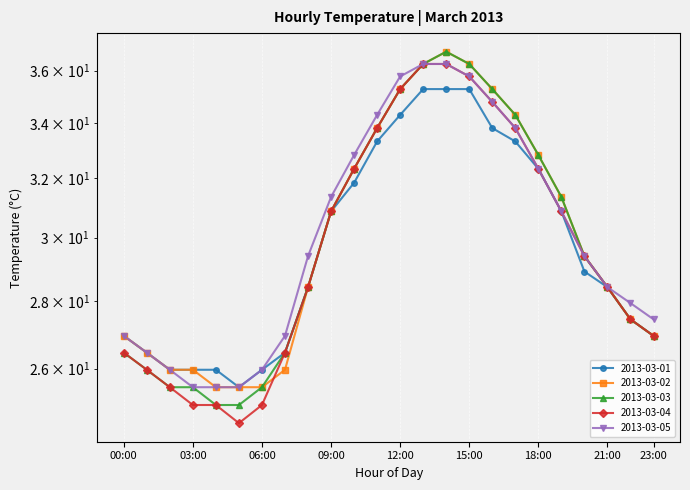

Reading left to right, what are all the values shown in this chart?

2013-03-01: 26.9	26.5	26.0	26.0	26.0	25.5	26.0	26.5	28.4	30.9	31.9	33.3	34.3	35.3	35.3	35.3	33.8	33.3	32.3	30.9	28.9	28.4	27.4	26.9
2013-03-02: 26.9	26.5	26.0	26.0	25.5	25.5	25.5	26.0	28.4	30.9	32.3	33.8	35.3	36.3	36.8	36.3	35.3	34.3	32.8	31.4	29.4	28.4	27.4	26.9
2013-03-03: 26.5	26.0	25.5	25.5	25.0	25.0	25.5	26.5	28.4	30.9	32.3	33.8	35.3	36.3	36.8	36.3	35.3	34.3	32.8	31.4	29.4	28.4	27.4	26.9
2013-03-04: 26.5	26.0	25.5	25.0	25.0	24.5	25.0	26.5	28.4	30.9	32.3	33.8	35.3	36.3	36.3	35.8	34.8	33.8	32.3	30.9	29.4	28.4	27.4	26.9
2013-03-05: 26.9	26.5	26.0	25.5	25.5	25.5	26.0	26.9	29.4	31.4	32.8	34.3	35.8	36.3	36.3	35.8	34.8	33.8	32.3	30.9	29.4	28.4	27.9	27.4